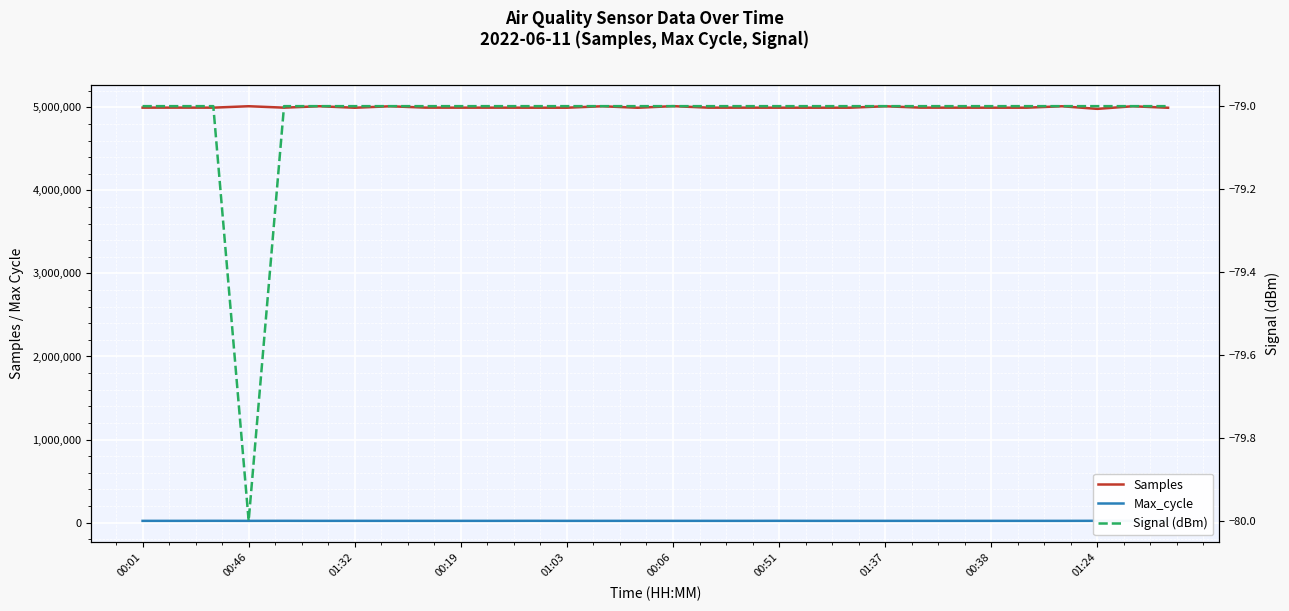

Rank the series at 00:06 from highest to lowest value.

Samples, Max_cycle, Signal (dBm)